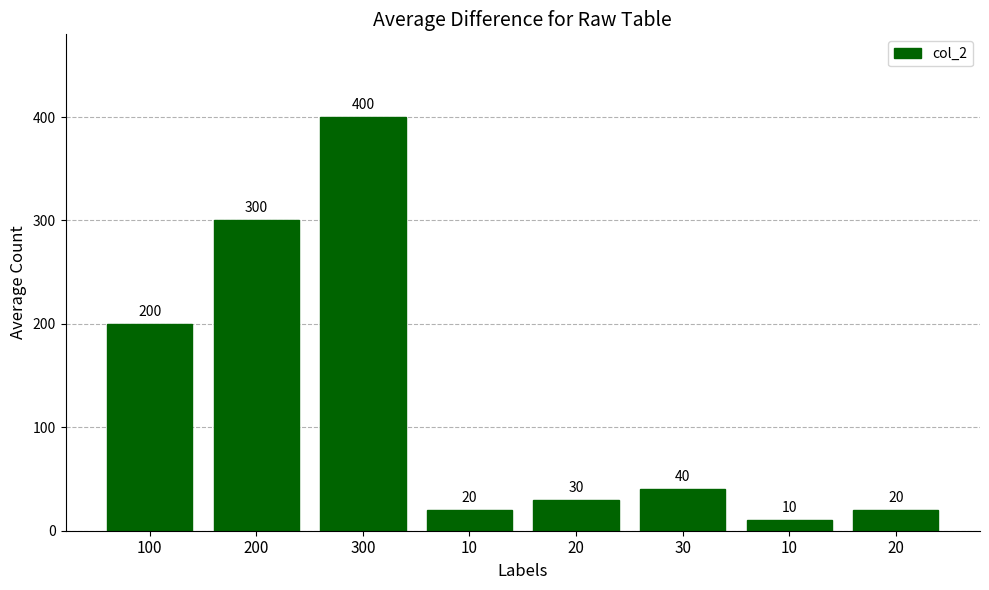

Between 10 and 300, which is larger?

300